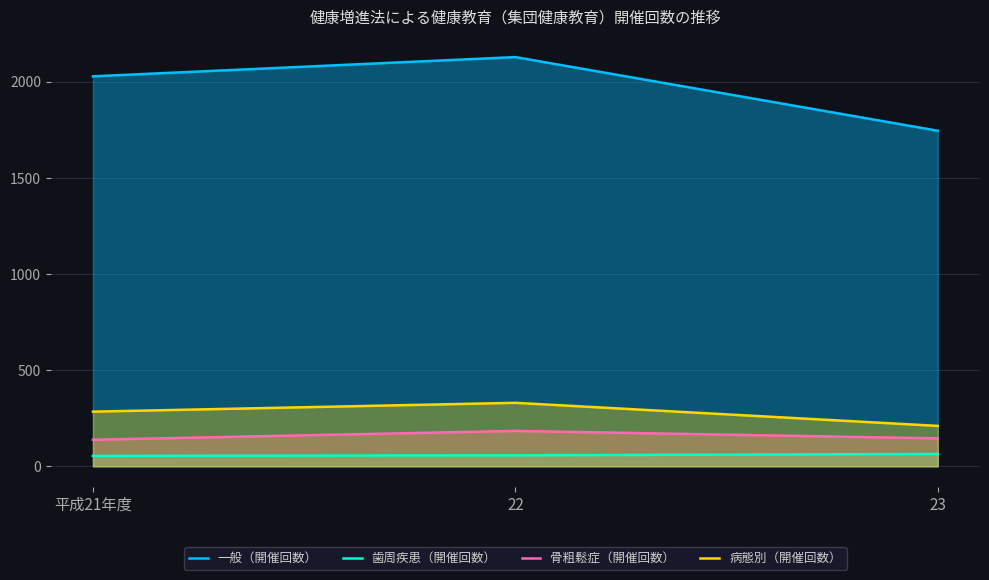

What is the difference between the second highest and minimum values in the 骨粗鬆症（開催回数） series?

7